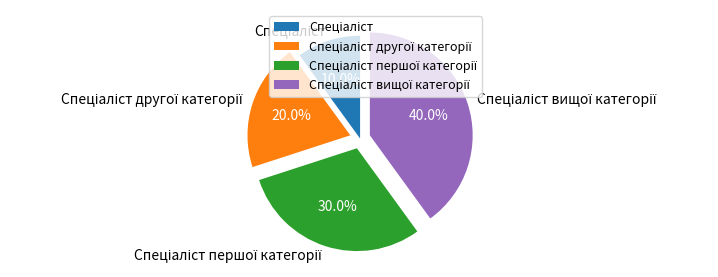

Is there any slice that represents more than half of the pie?

No